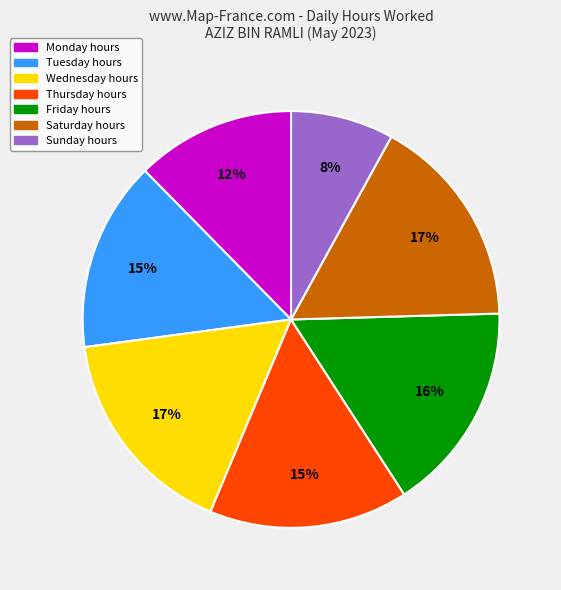

Is there any slice that represents more than half of the pie?

No